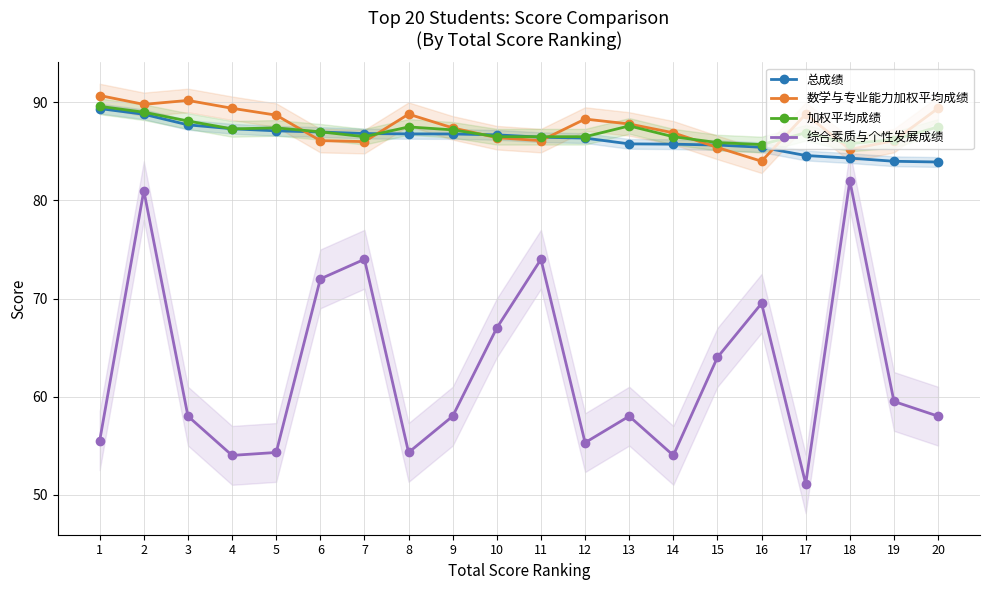

Reading left to right, extract all data points from this chart.

总成绩: 89.4	88.8	87.7	87.3	87.1	87.0	86.8	86.8	86.8	86.7	86.5	86.4	85.8	85.7	85.7	85.4	84.6	84.3	84.0	83.9
数学与专业能力加权平均成绩: 90.7	89.8	90.2	89.4	88.7	86.1	86.0	88.8	87.4	86.4	86.1	88.3	87.8	86.9	85.4	84.0	88.8	85.2	86.1	89.4
加权平均成绩: 89.6	89.0	88.1	87.3	87.4	87.0	86.5	87.5	87.2	86.5	86.5	86.5	87.6	86.5	85.9	85.7	86.9	85.8	86.2	87.5
综合素质与个性发展成绩: 55.5	81.0	58.0	54.0	54.3	72.0	74.0	54.3	58.0	67.0	74.0	55.3	58.0	54.0	64.0	69.5	51.1	82.0	59.5	58.0